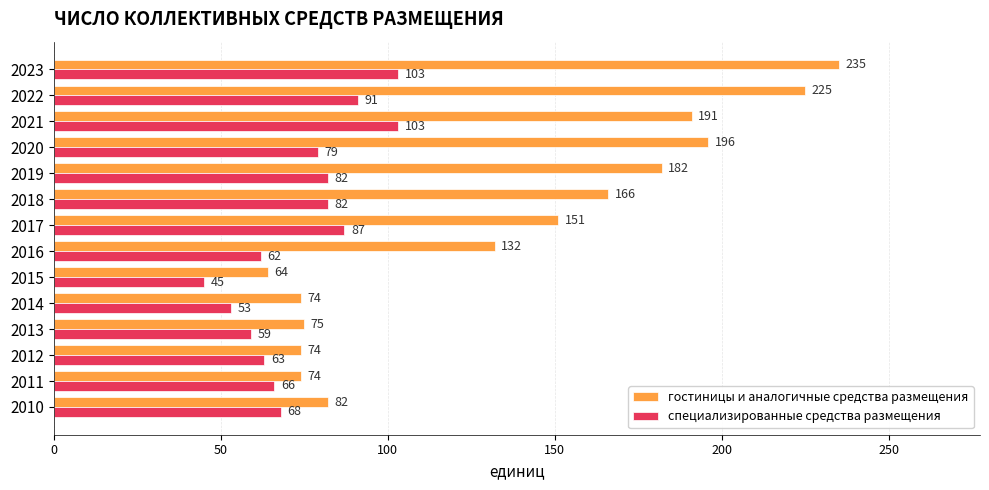

Rank the series by their average value, from lowest to highest.

специализированные средства размещения, гостиницы и аналогичные средства размещения